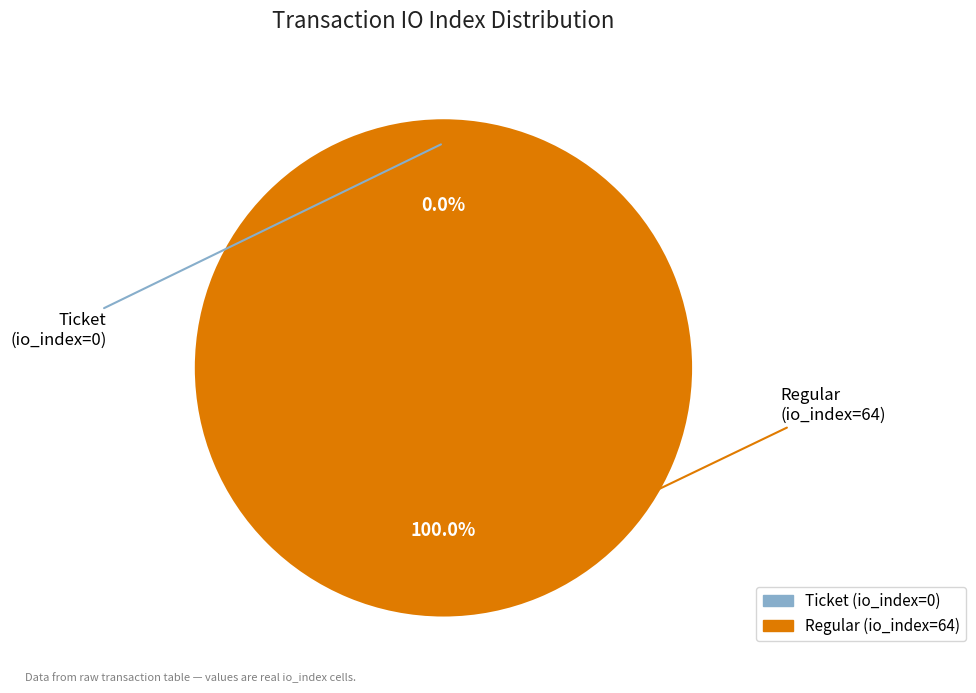

To the nearest percent, what is the average slice percentage?

50%